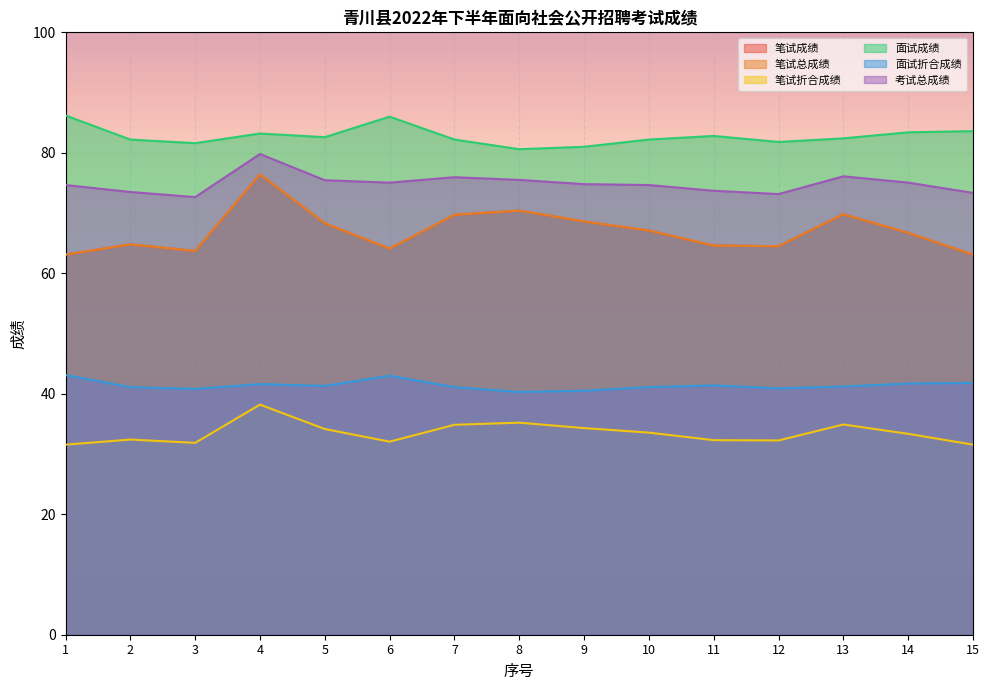

Which series has the widest spread of values?

笔试成绩